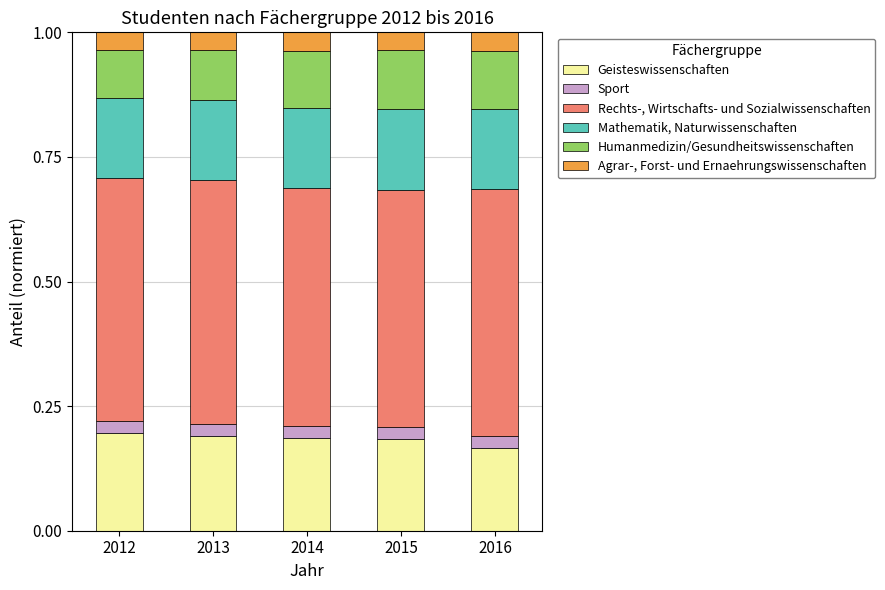

Count the Geisteswissenschaften values in the range 0 to 1.

5